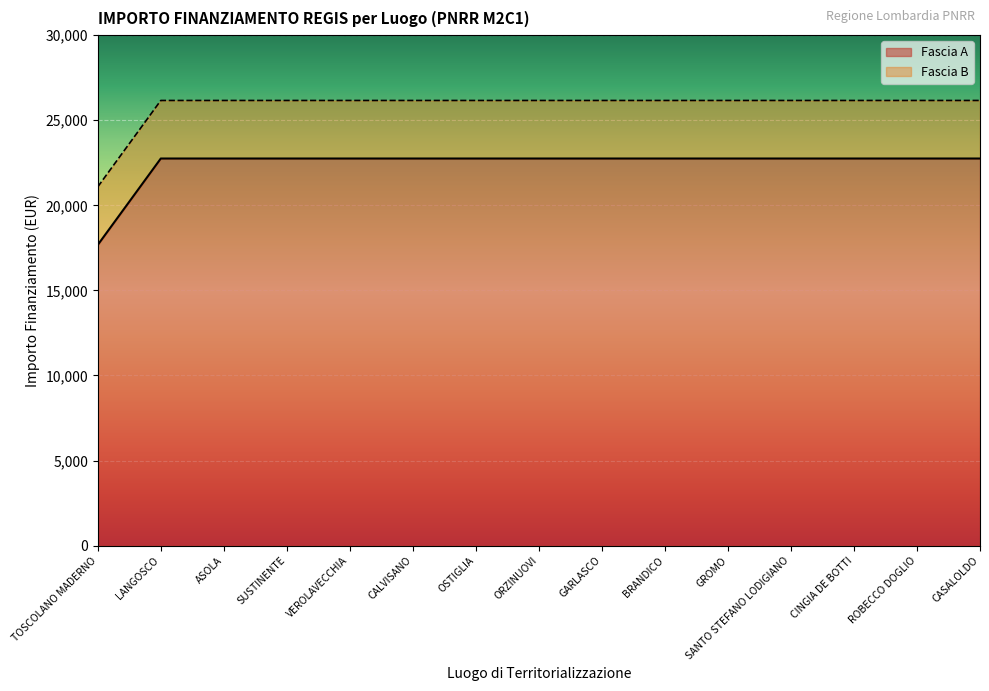

What is the difference between the maximum and minimum values?

5075.2